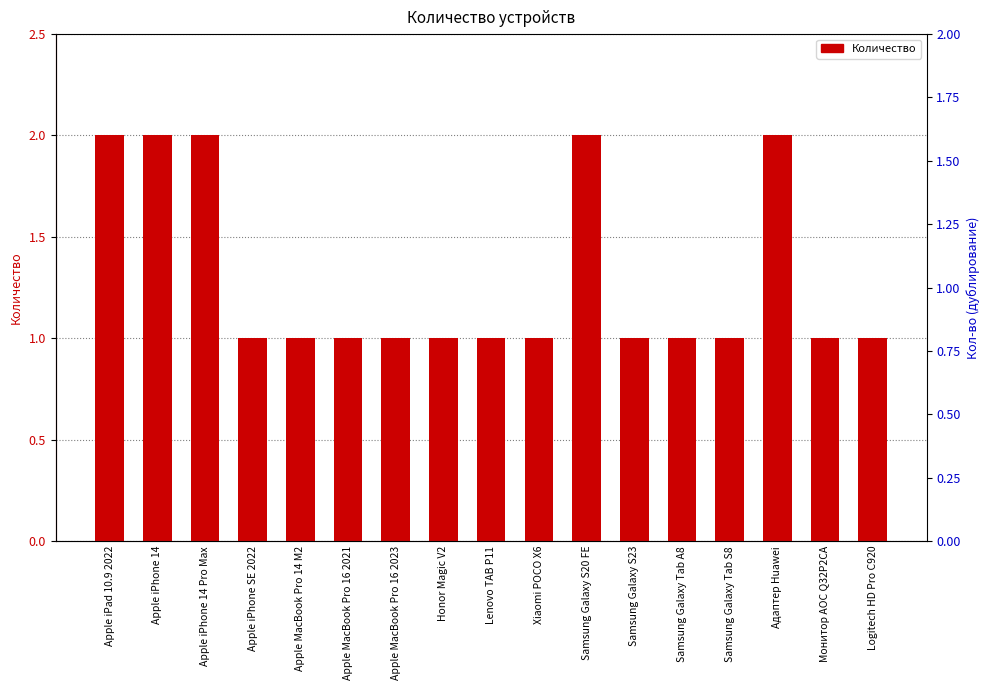

Are the bars horizontal?

No